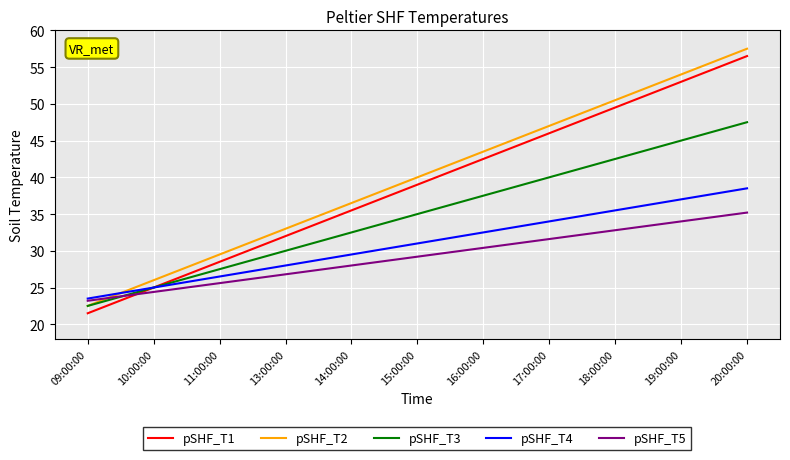

What is the spread (max minus min) of values at 13:00:00?

6.2